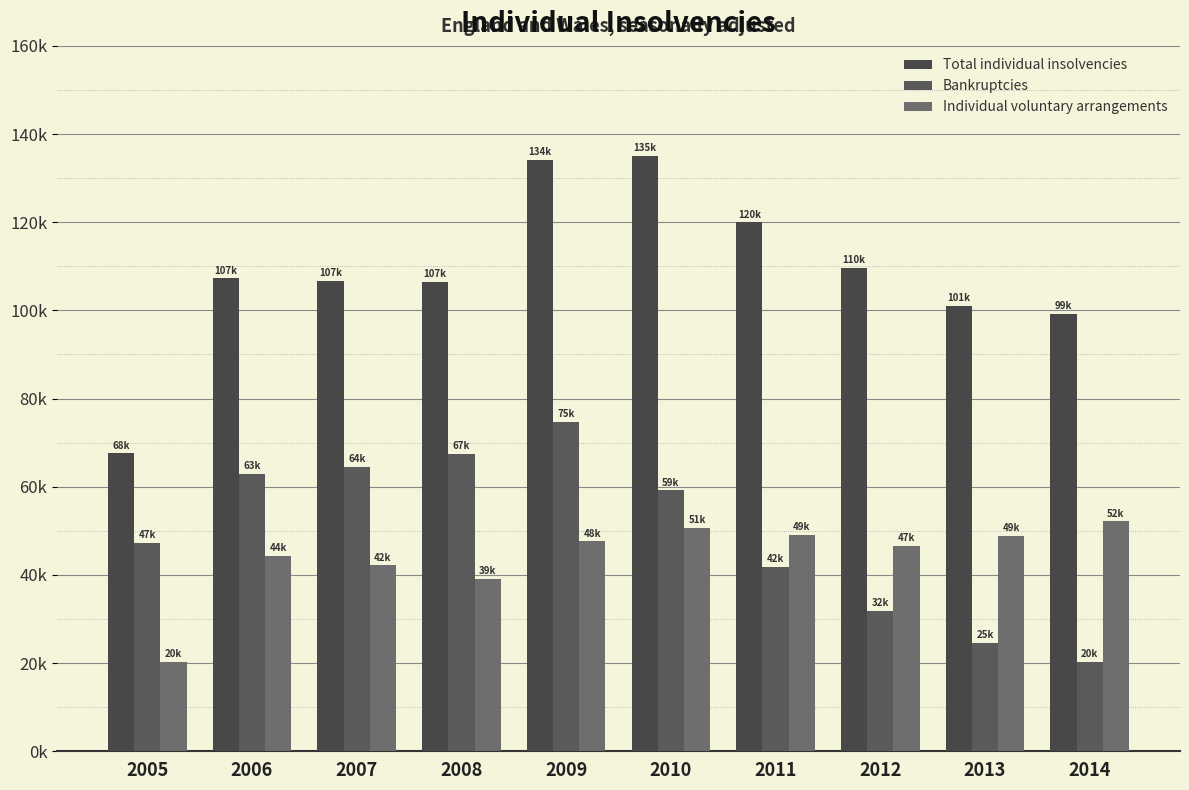

Rank the categories by Bankruptcies value from highest to lowest.

2009, 2008, 2007, 2006, 2010, 2005, 2011, 2012, 2013, 2014